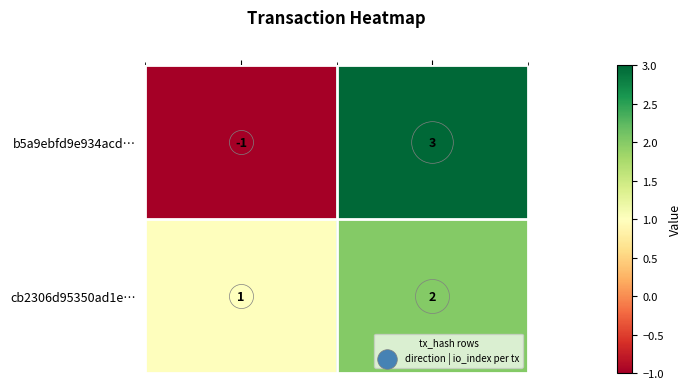

How many distinct data groups are displayed?

2